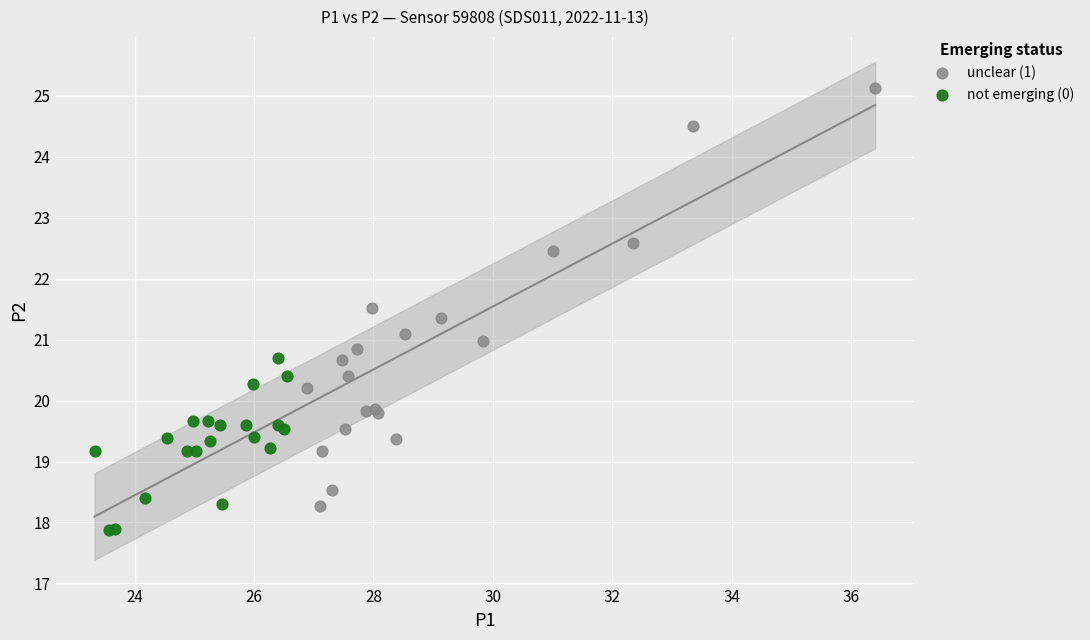

Which series contains the highest Y value?

unclear (1)